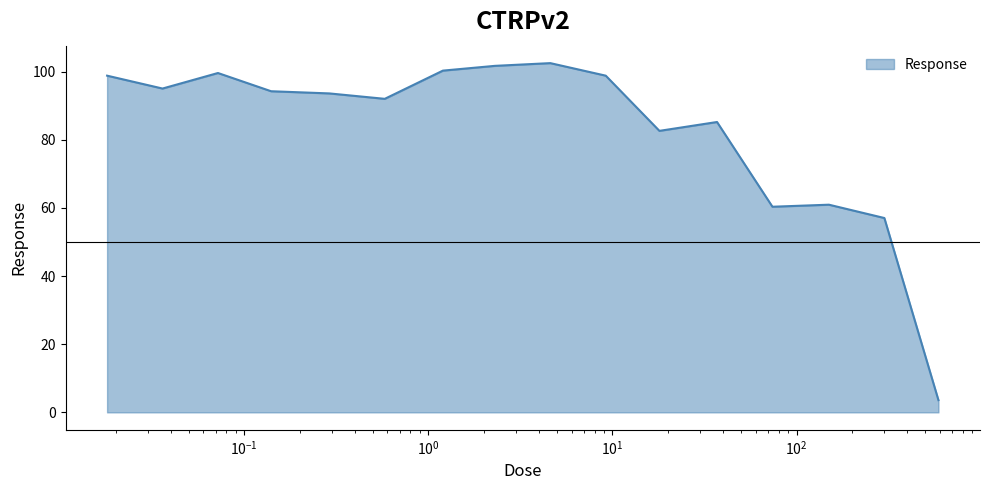

What is the smallest value displayed?

3.6